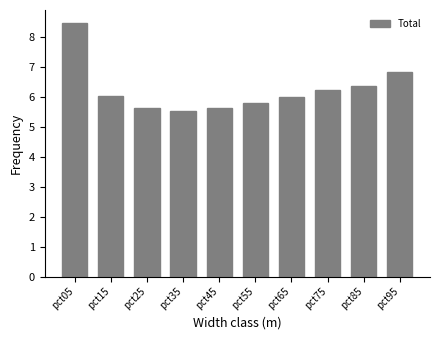

Approximately how many times larger is the value at pct75 compared to pct85?

1.0